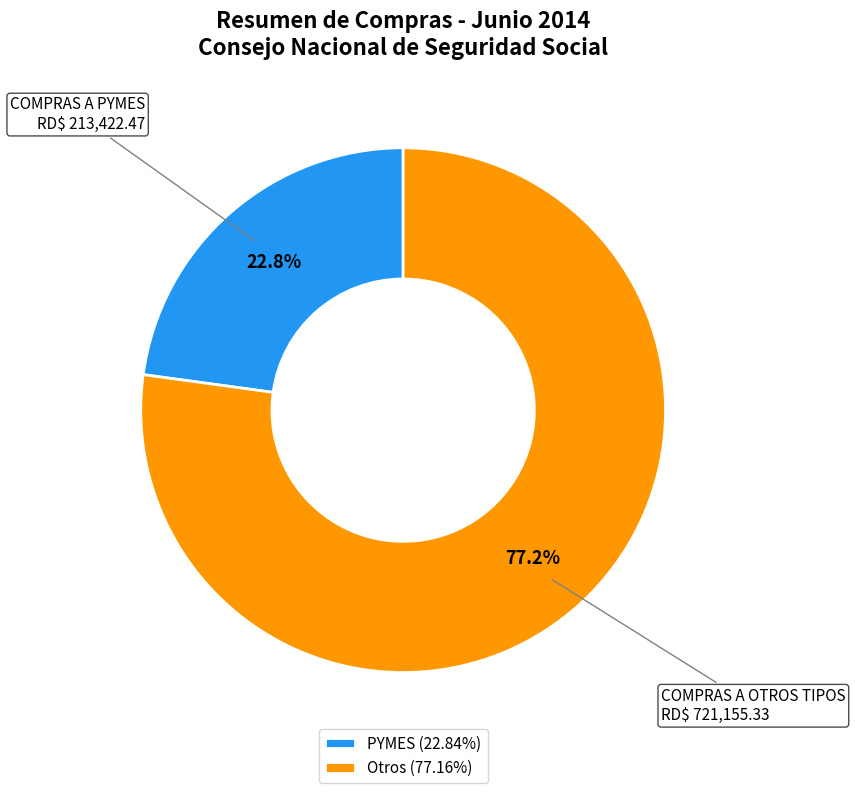

Is Otros (77.16%) the majority of the pie?

Yes